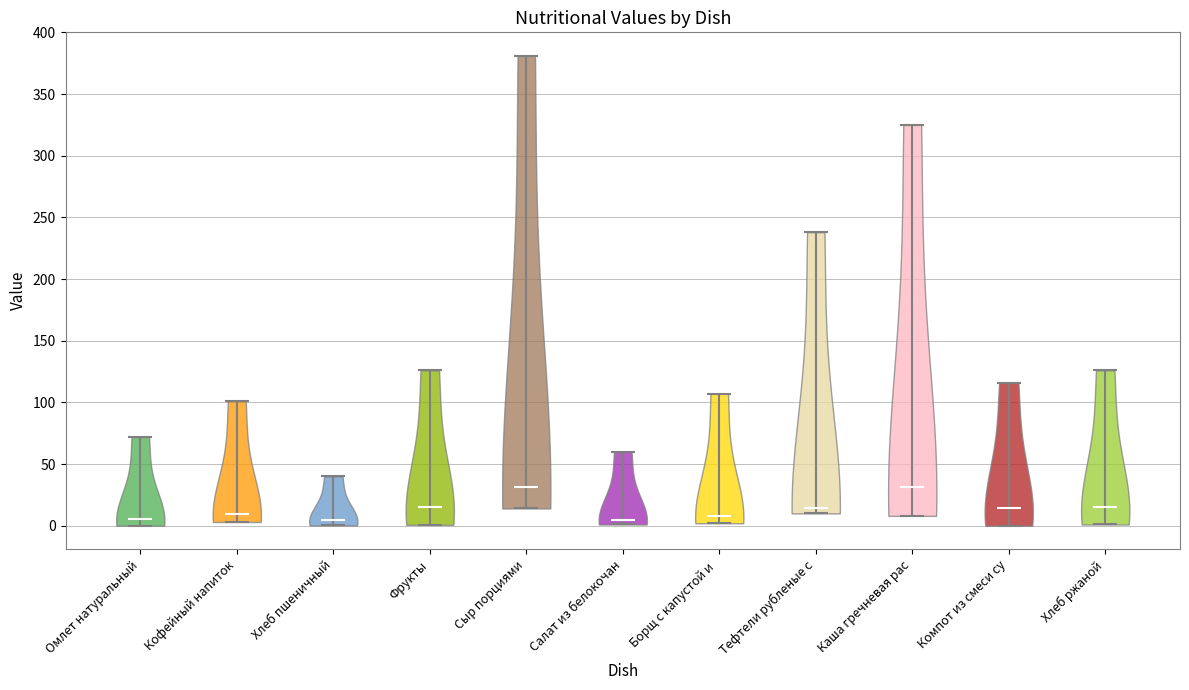

Reading left to right, read every violin against the y-axis: where its median line is, and the lowest and highest points it reaches. The values are not printed on the chart, so give them approximately, as read against the axis.

Омлет натуральный: median line 5, lowest point 0, highest point 70
Кофейный напиток: median line 10, lowest point 5, highest point 100
Хлеб пшеничный: median line 5, lowest point 0, highest point 40
Фрукты: median line 15, lowest point 0, highest point 125
Сыр порциями: median line 30, lowest point 15, highest point 380
Салат из белокочан: median line 5, lowest point 0, highest point 60
Борщ с капустой и: median line 10, lowest point 0, highest point 105
Тефтели рубленые с: median line 15, lowest point 10, highest point 240
Каша гречневая рас: median line 30, lowest point 10, highest point 325
Компот из смеси су: median line 15, lowest point 0, highest point 115
Хлеб ржаной: median line 15, lowest point 0, highest point 125